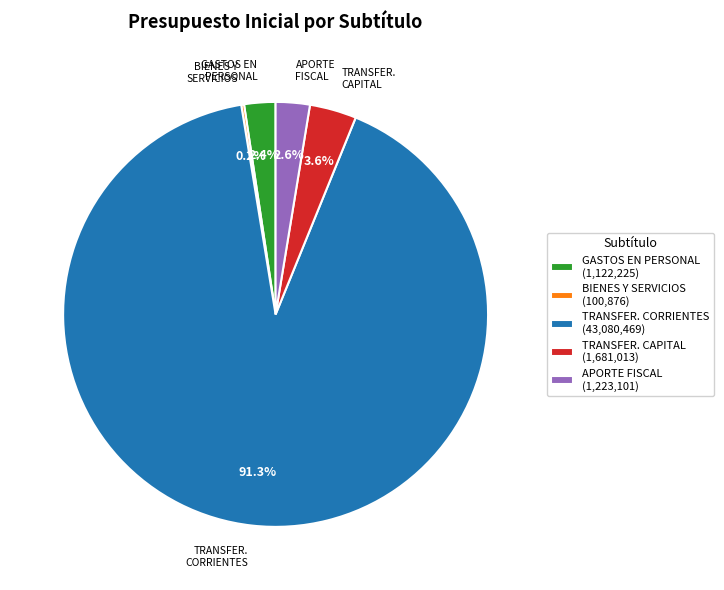

To the nearest percent, what is the difference between the largest and smallest slice percentages?

91%